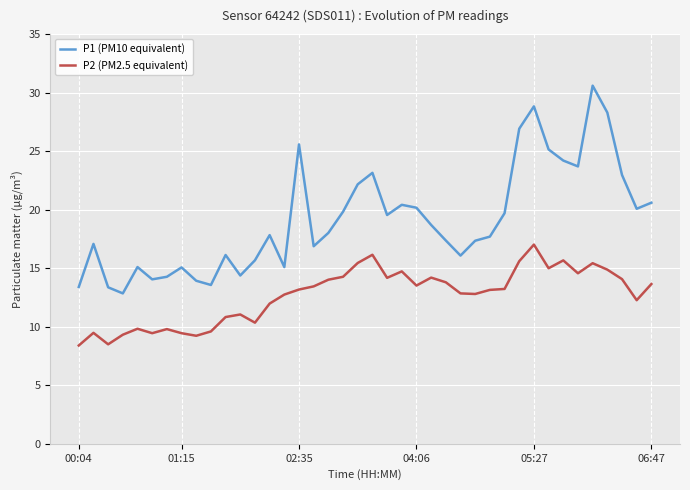

Which series has the widest spread of values?

P1 (PM10 equivalent)